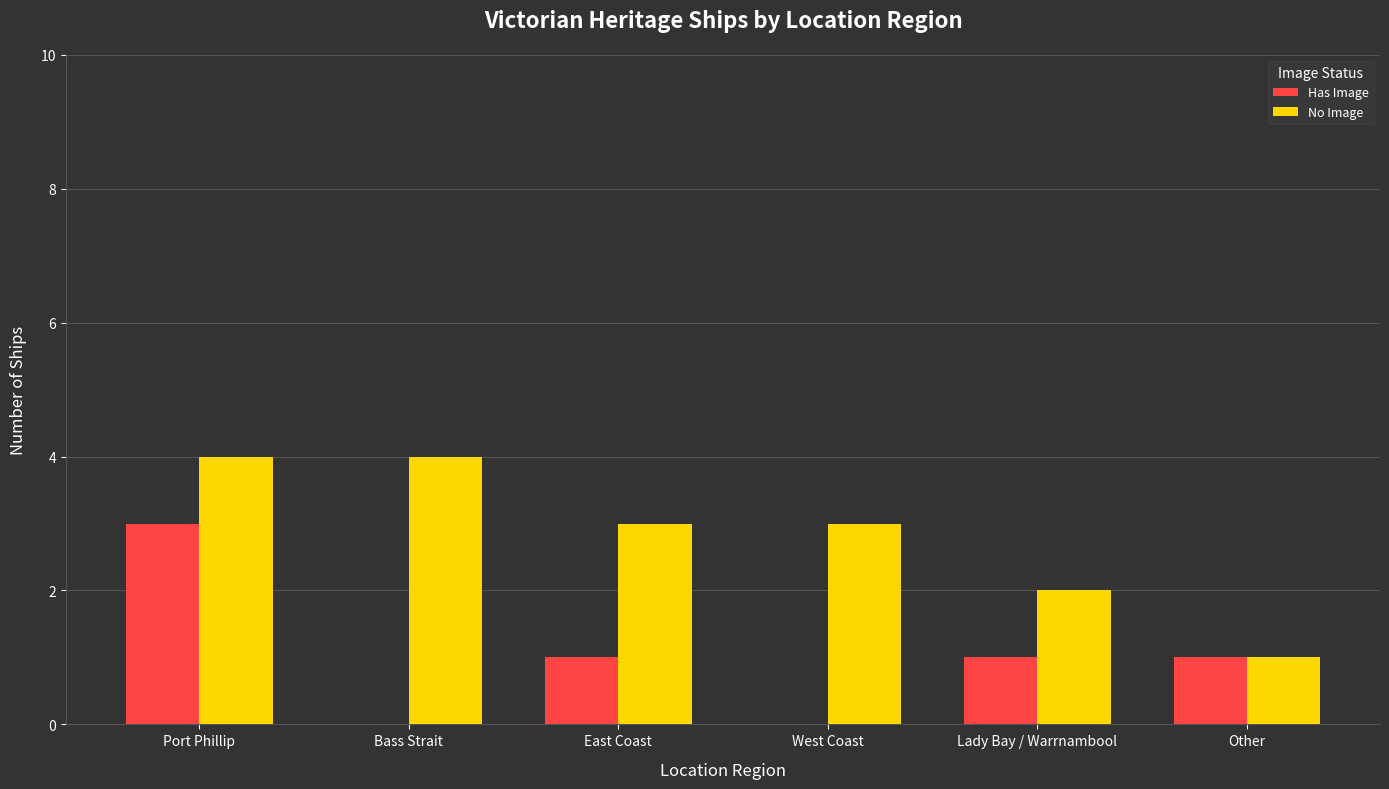

The value of No Image at West Coast is 3. True or false?

True